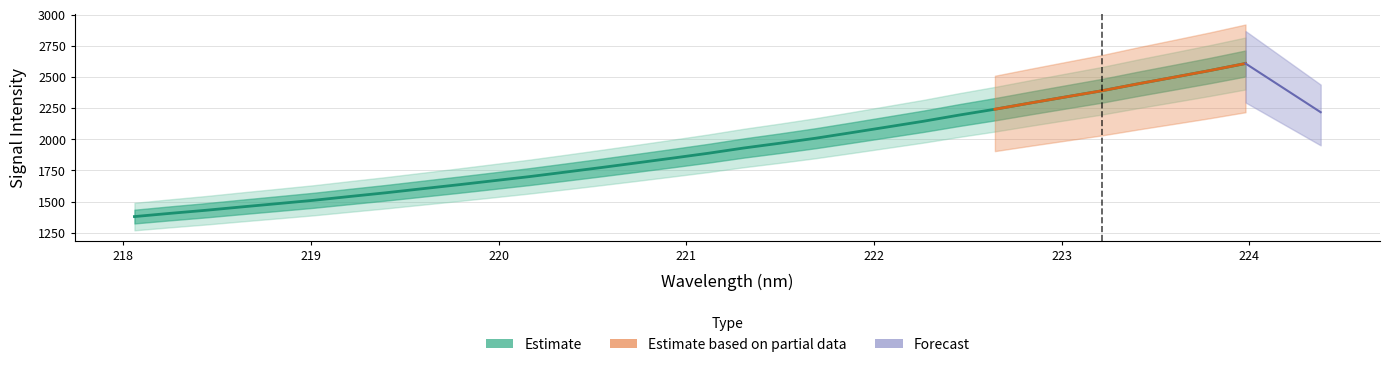

How many data points does each series have?

32